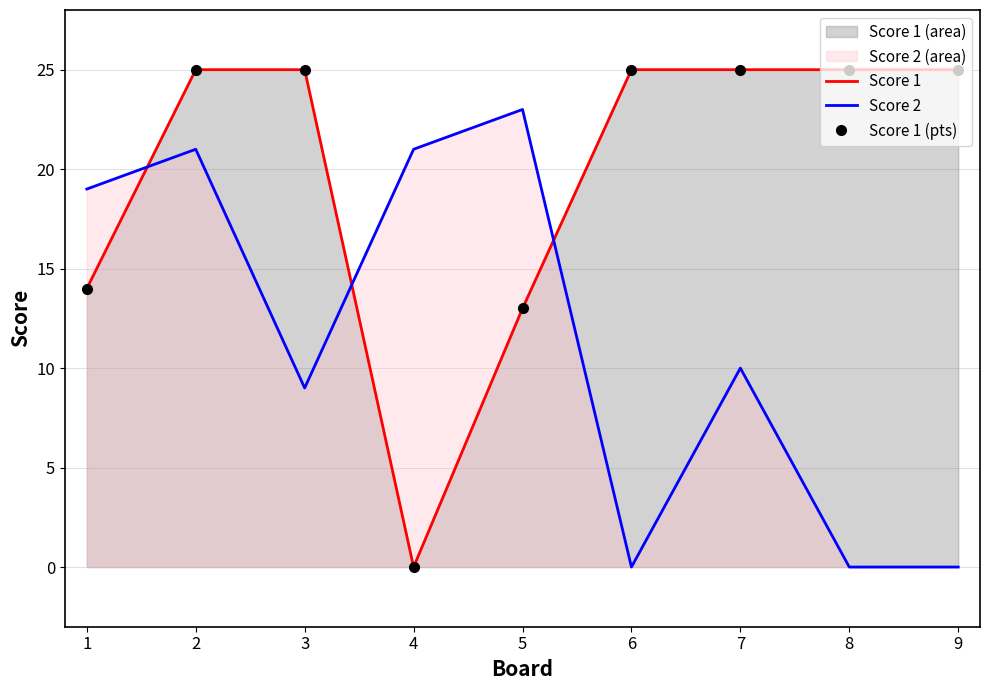

List the labels in order of Score 2 value, largest first.

5, 2, 4, 1, 7, 3, 6, 8, 9